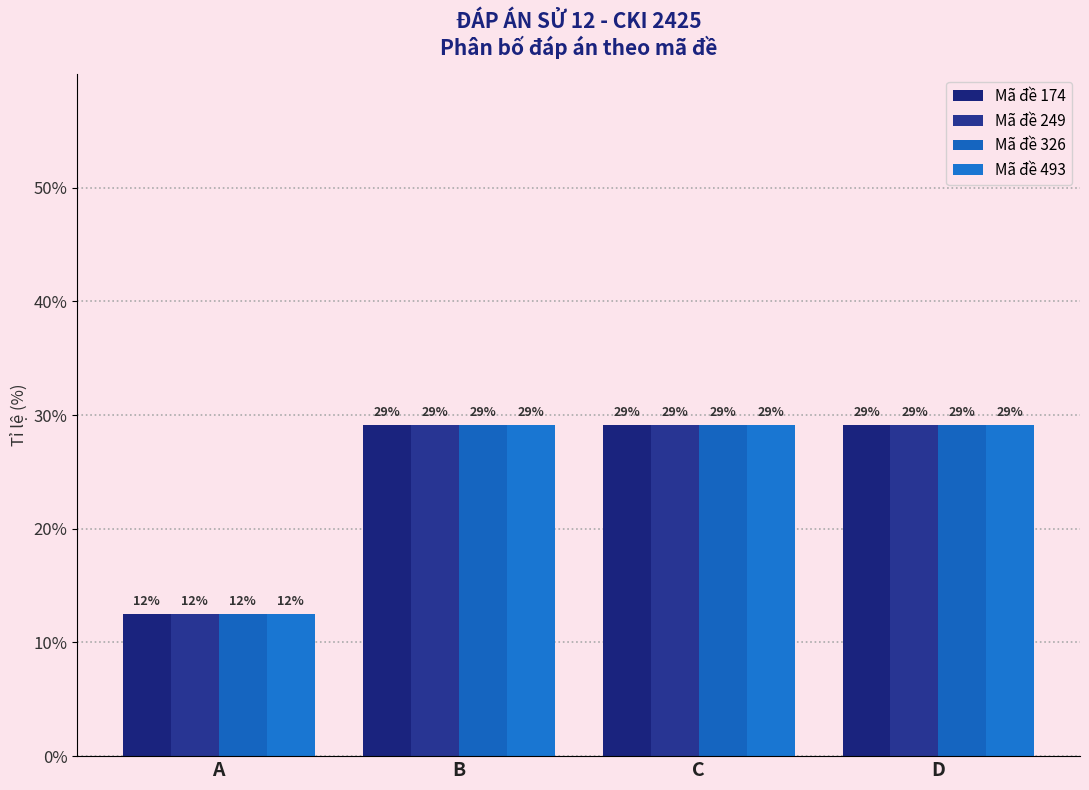

True or false: Mã đề 326 has a value of 29.2 at D.

True